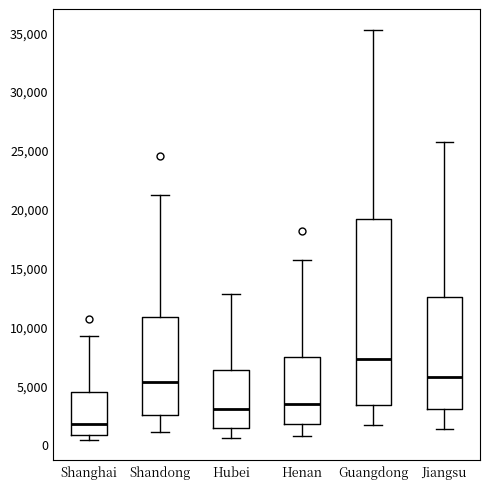

Which box is the tallest, from its lower edge to its upper edge?

Guangdong